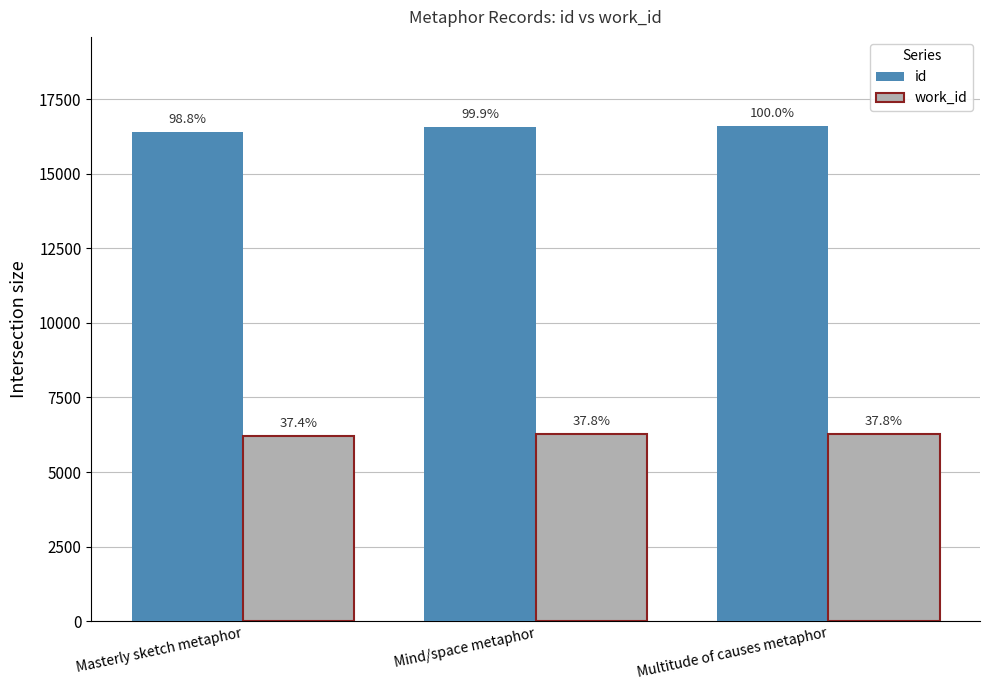

Reading right to left, list all the values displayed in this chart.

id: Multitude of causes metaphor=16599	Mind/space metaphor=16579	Masterly sketch metaphor=16404
work_id: Multitude of causes metaphor=6270	Mind/space metaphor=6270	Masterly sketch metaphor=6202